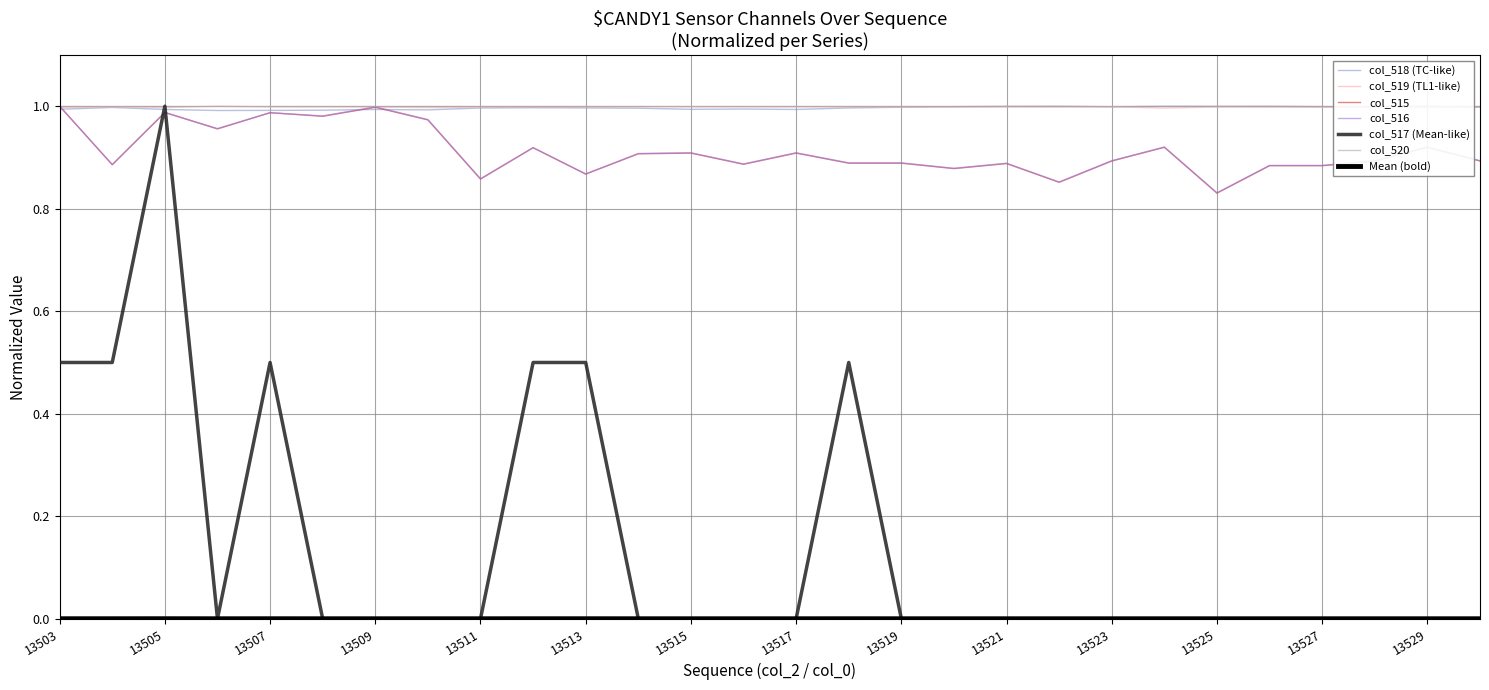

Is the value of col_517 at 13519 greater than the value of col_516 at 13526?

No